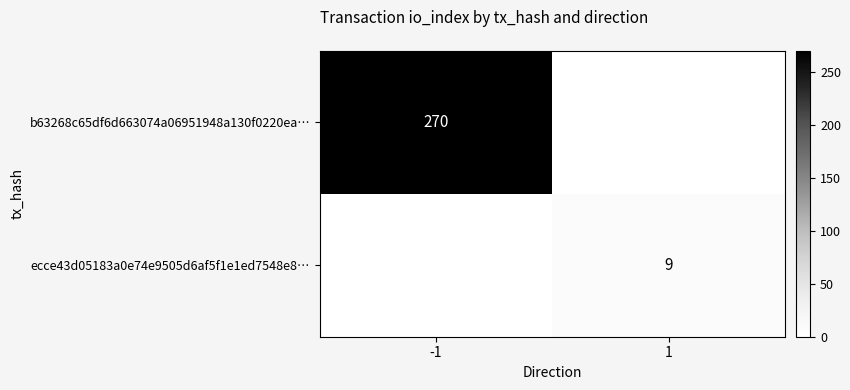

At how many categories does at least one series exceed 244?

1